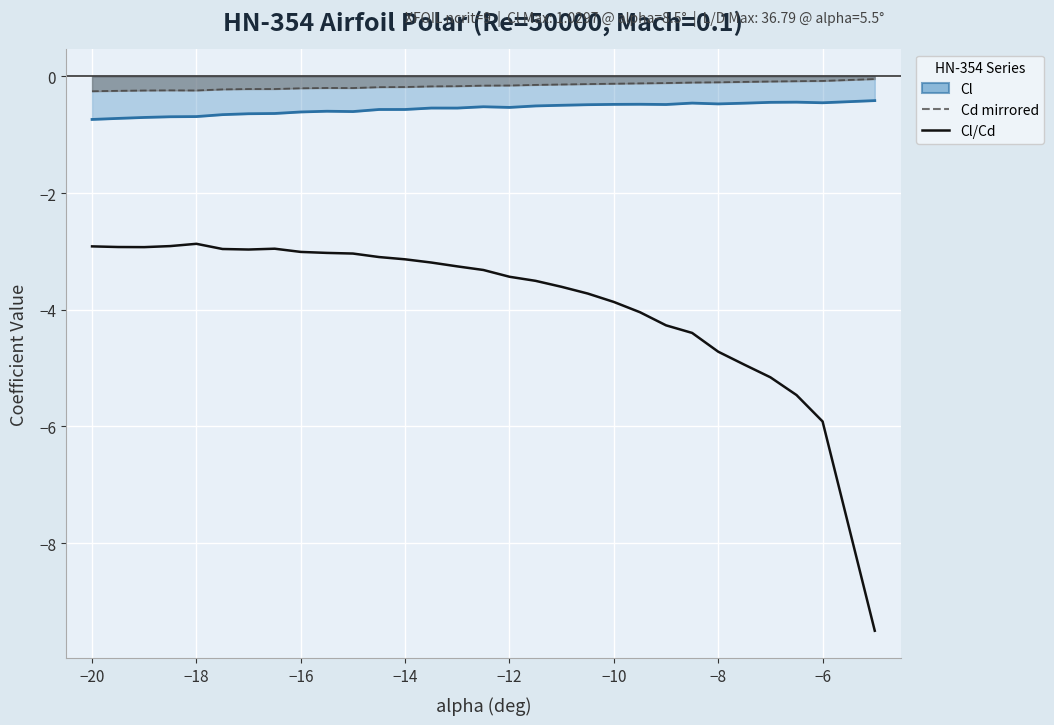

True or false: Cl (line) has more than 1 points higher than both neighbors.

True